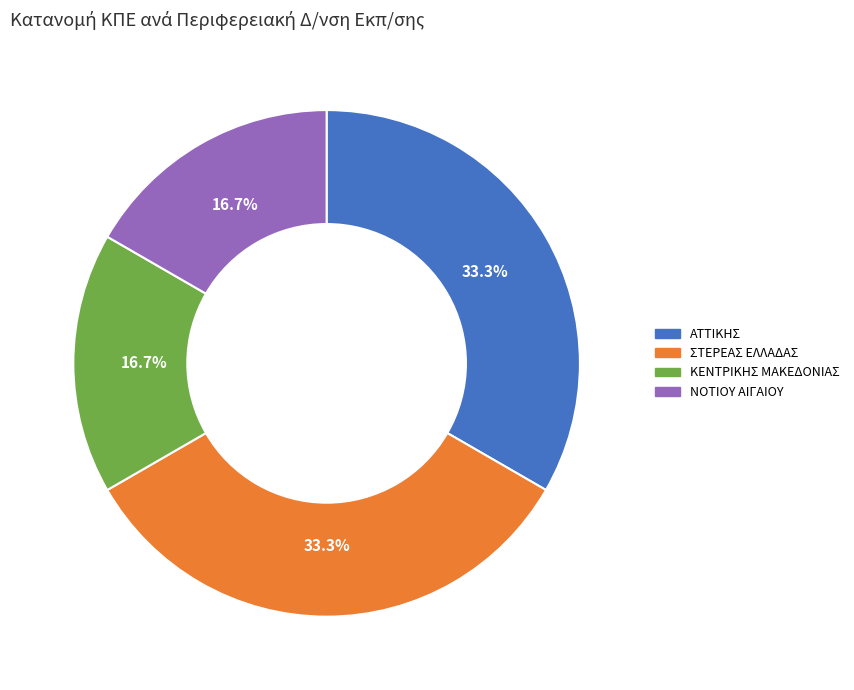

Combined, what portion of the pie is ΝΟΤΙΟΥ ΑΙΓΑΙΟΥ and ΣΤΕΡΕΑΣ ΕΛΛΑΔΑΣ?

50.0%